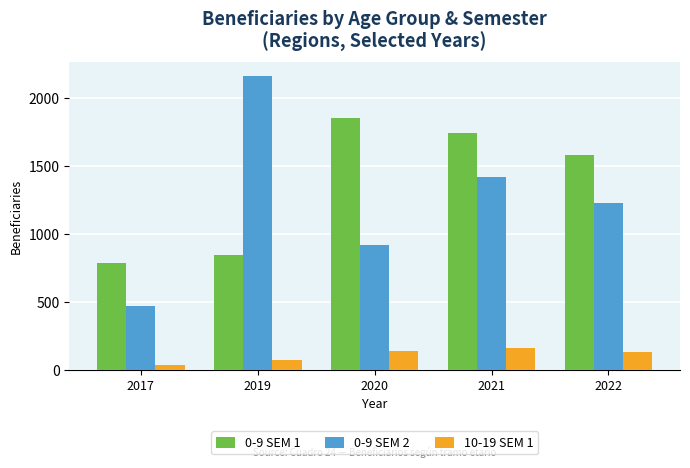

What is the sum of all 0-9 SEM 2 values?

6186